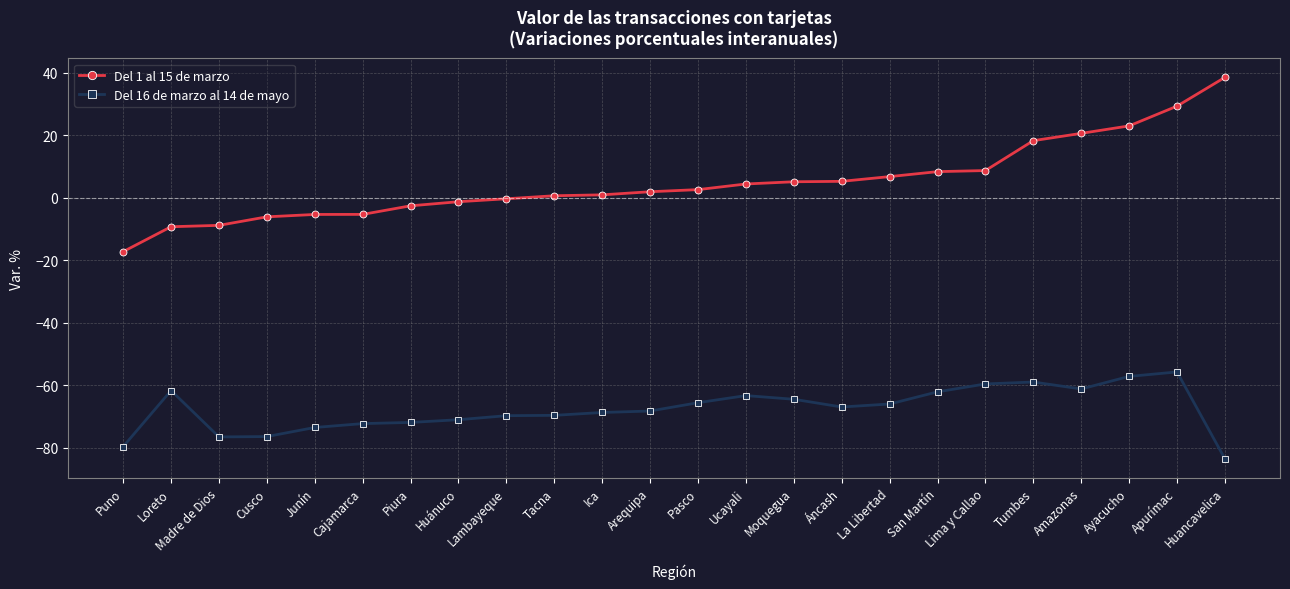

Which series has the largest total across all categories?

Del 1 al 15 de marzo